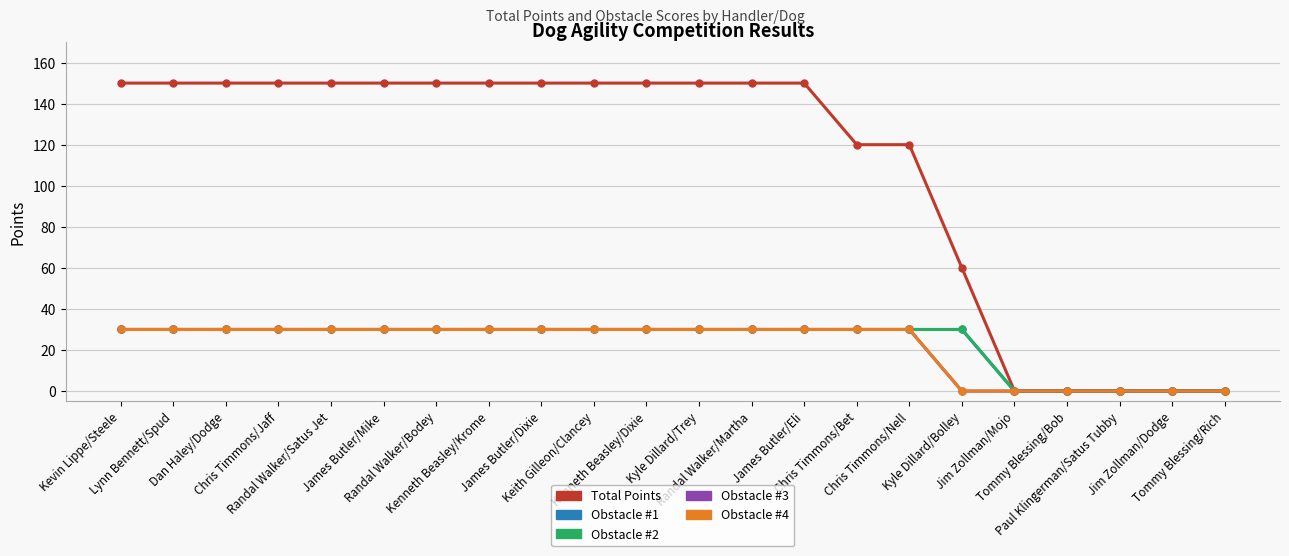

True or false: Obstacle #1 and Obstacle #3 cross at least once.

False